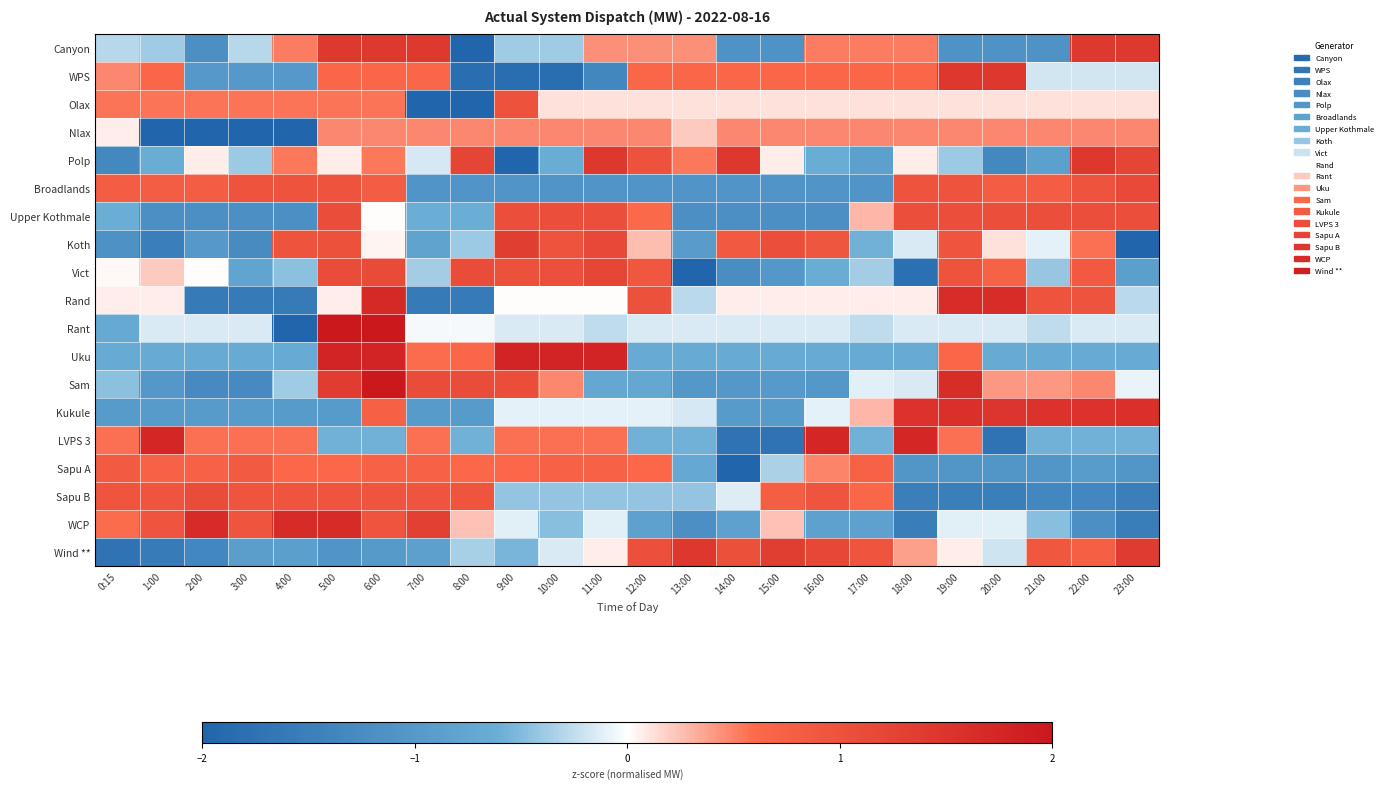

How many data points does each series have?

24